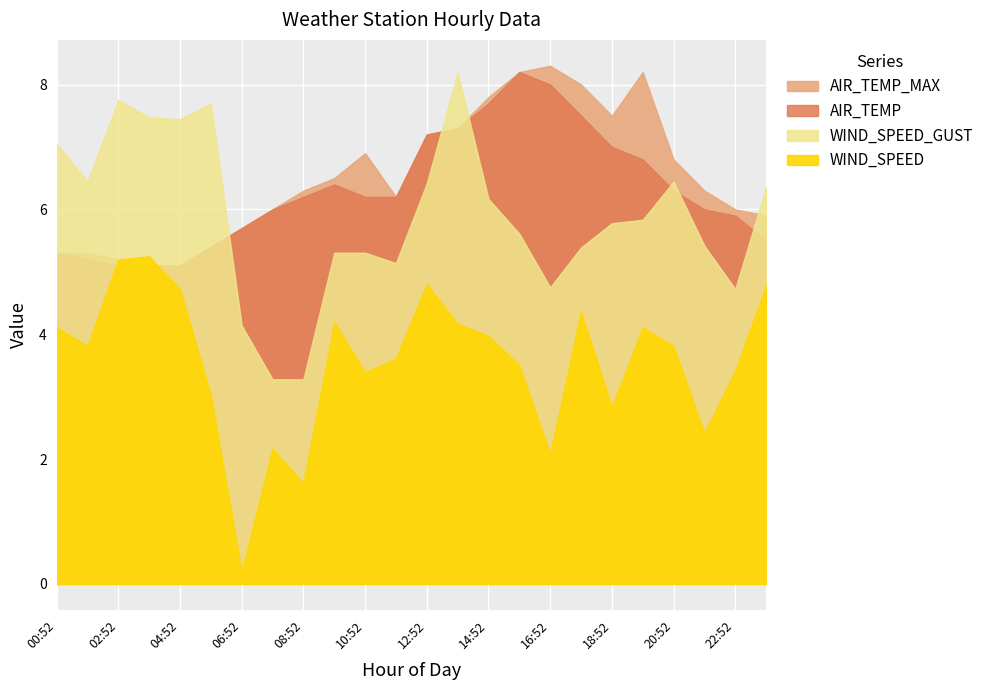

What are all the series names shown in the legend?

WIND_SPEED, WIND_SPEED_GUST, AIR_TEMP, AIR_TEMP_MAX